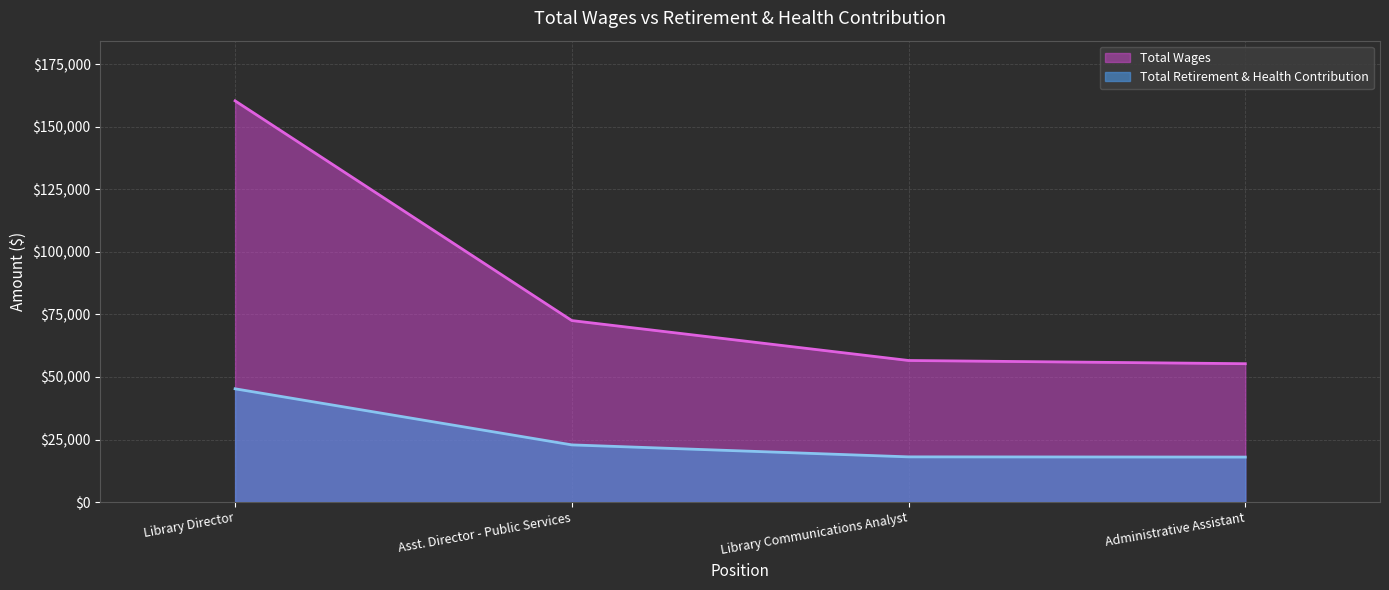

List the labels in order of Total Retirement & Health Contribution value, smallest first.

Administrative Assistant, Library Communications Analyst, Asst. Director - Public Services, Library Director